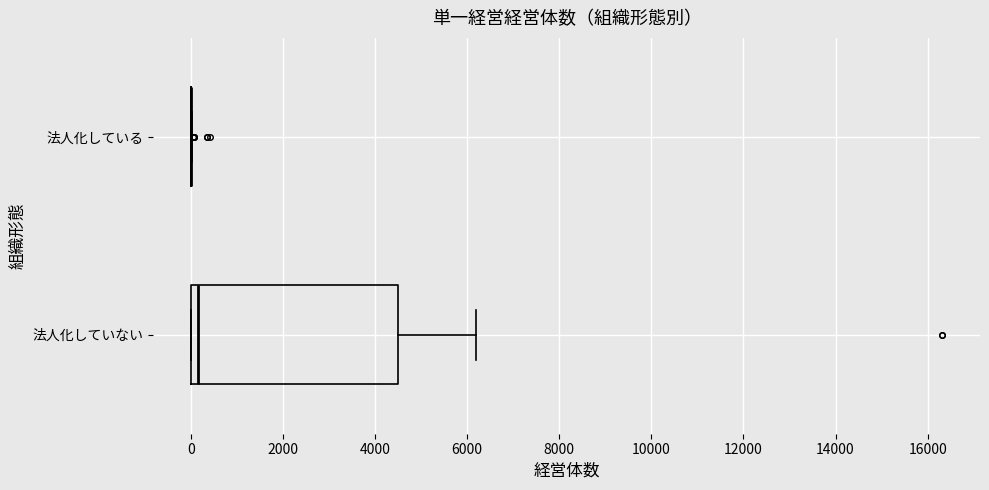

Reading bottom to top, transcribe this box plot: for each box, give where its median line is, the range the box spans, and where its two whiskers end, as read against the x-axis. The values are not printed on the chart, so give them approximately, as read against the axis.

法人化していない: median 200, box 0 to 4400, whiskers 0 to 6200
法人化している: box collapsed to a line at 0, whiskers 0 to 0